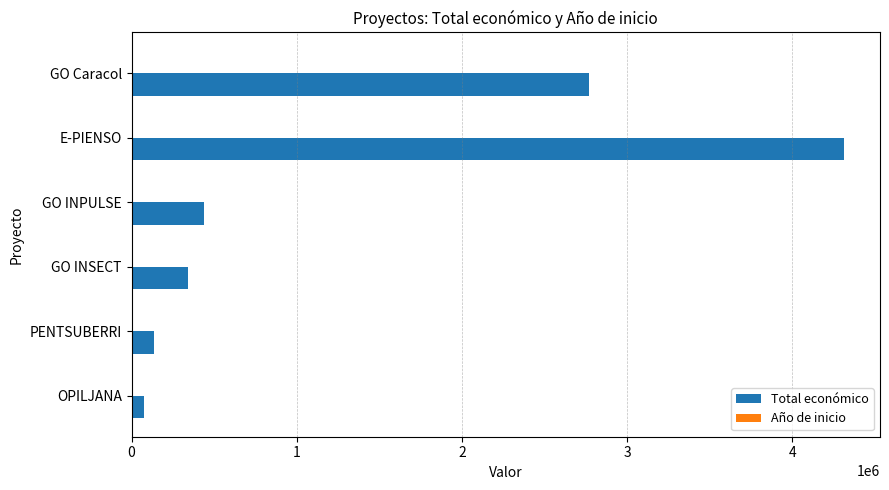

Which series has the largest range (max minus min)?

Total económico